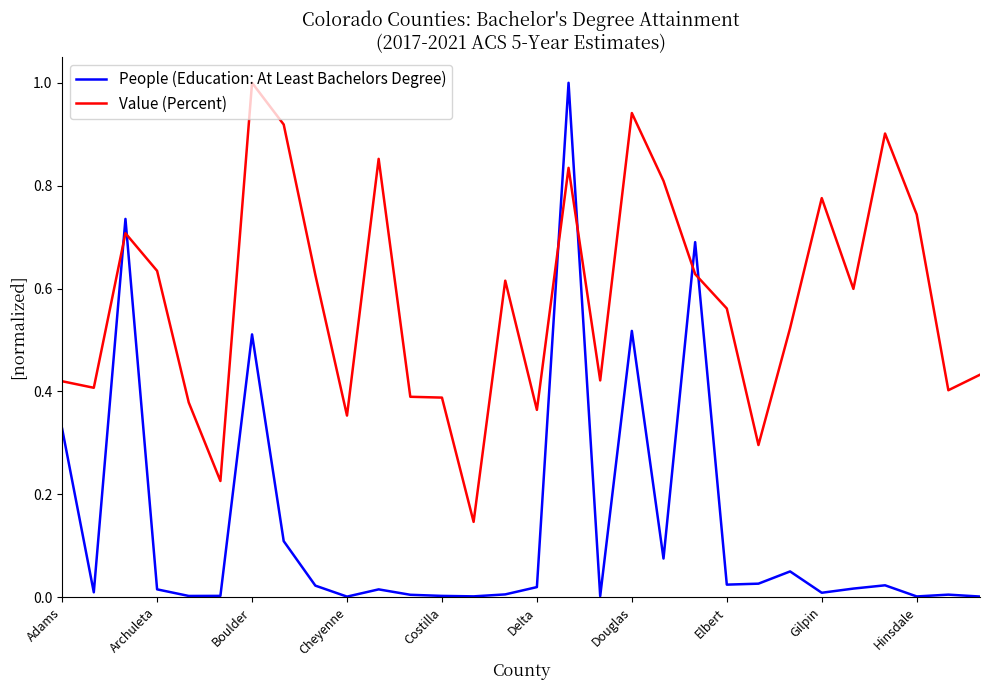

Which series has the largest range (max minus min)?

People (Education: At Least Bachelors Degree)